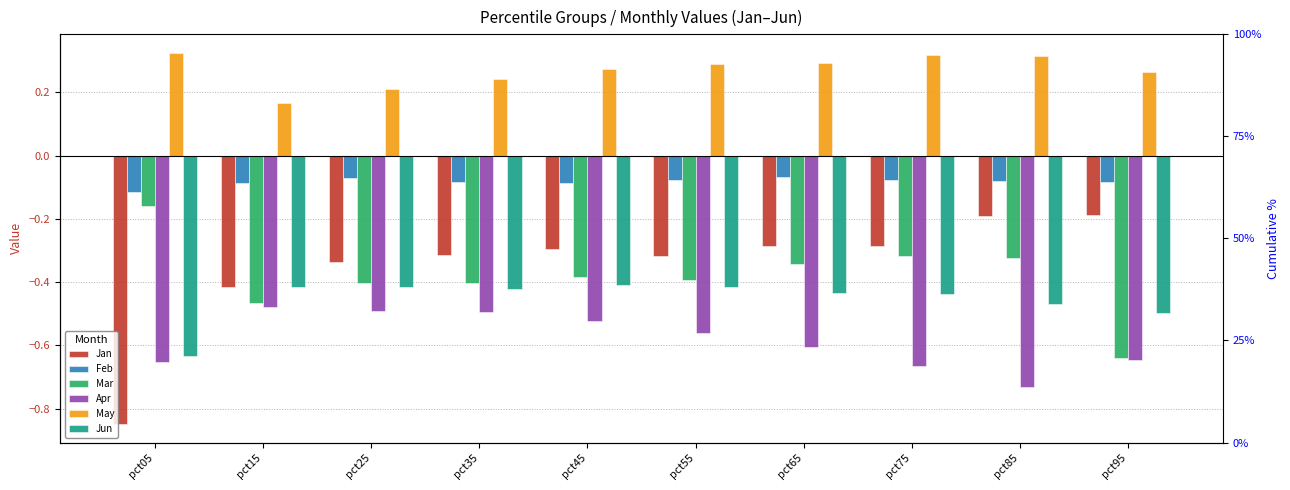

Which series has the largest range (max minus min)?

Jan